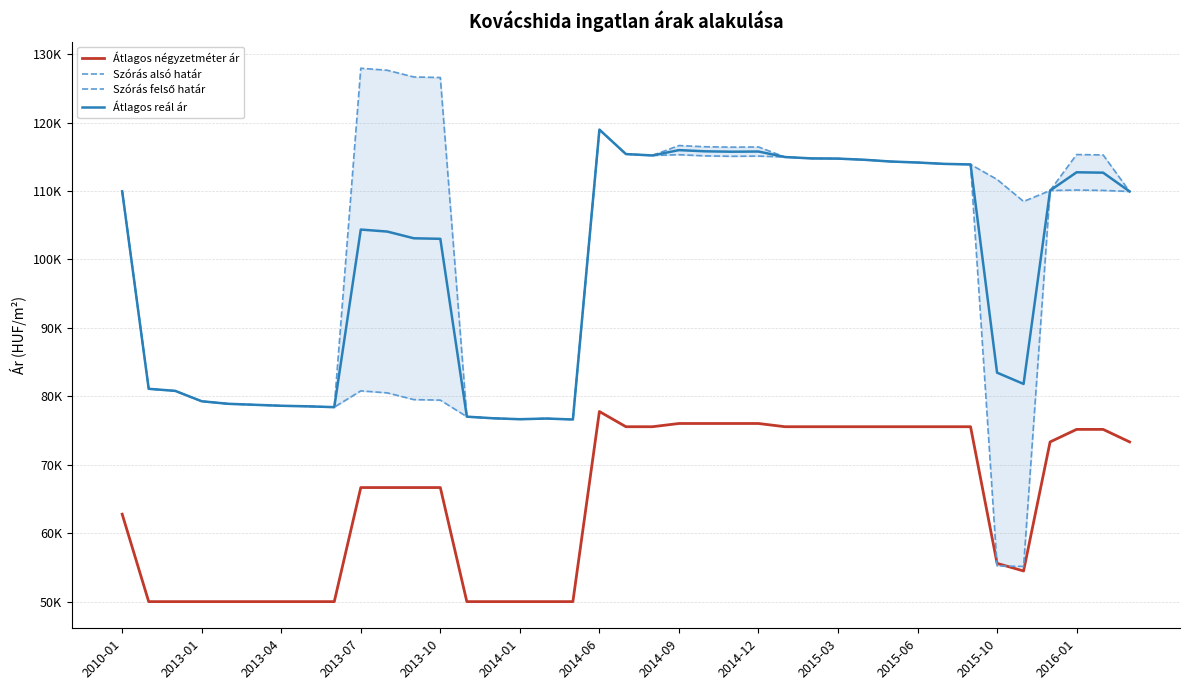

How many lines are shown in the chart?

4